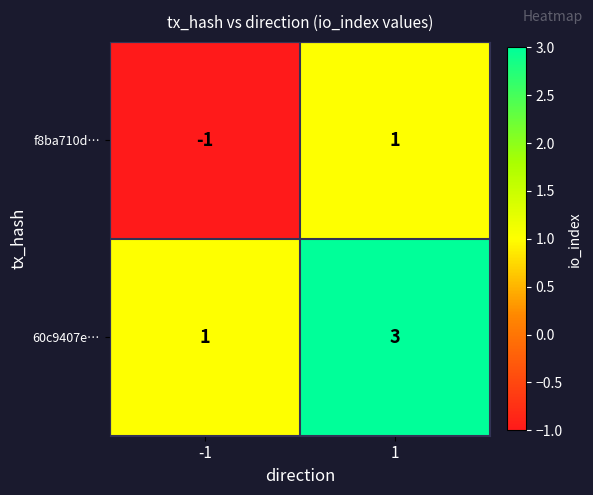

Count the number of data series in this chart.

2